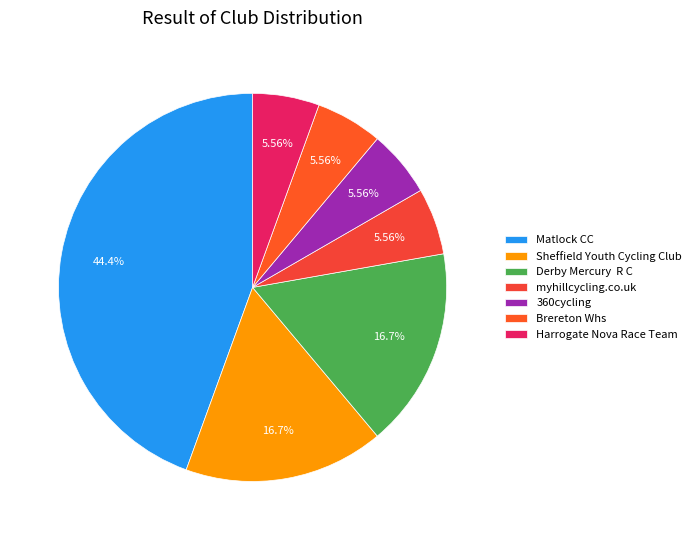

How many slices are in this pie chart?

7